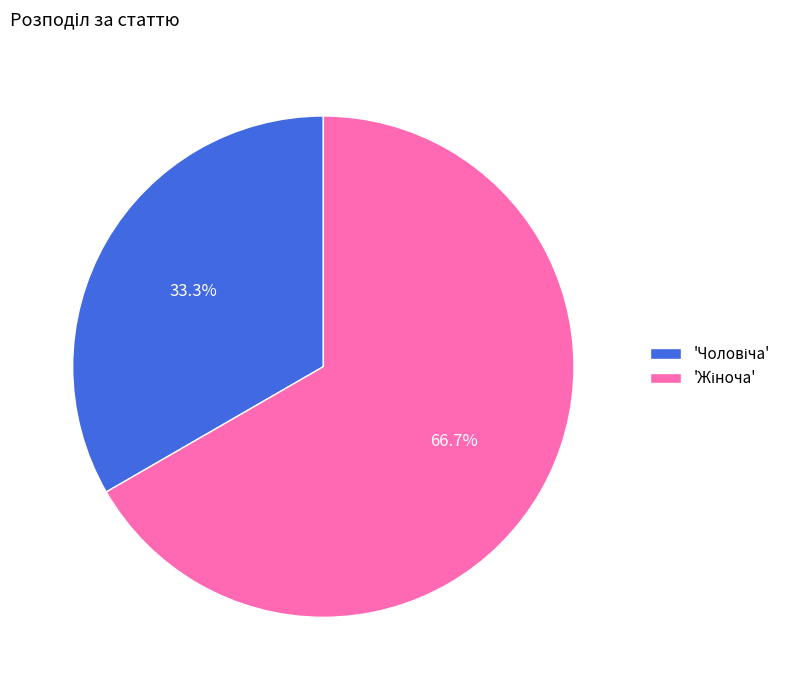

Does any single category account for the majority?

Yes